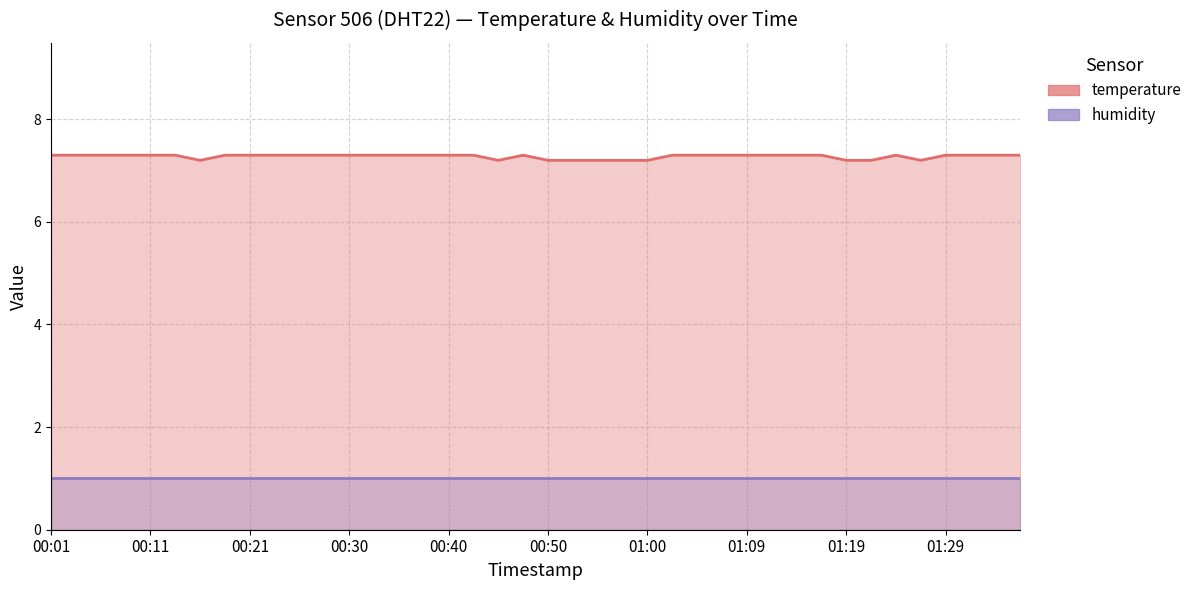

Count the values in the range 7 to 8.

40